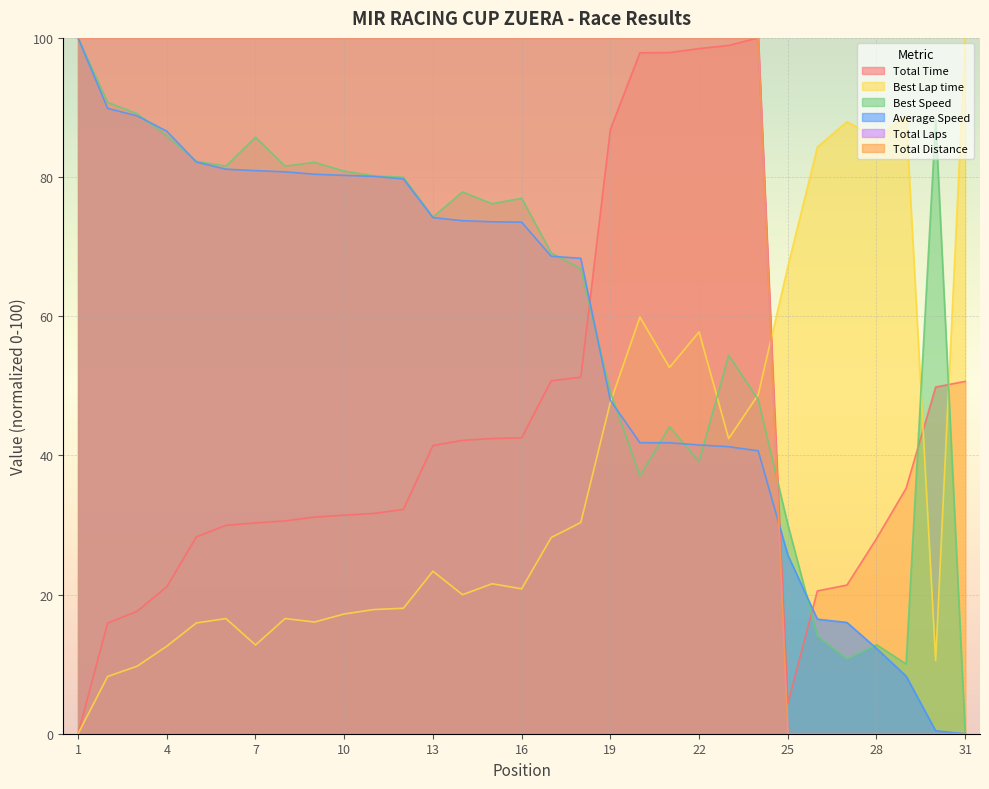

What is the value of the Average Speed point at the 28th from the left?

12.3